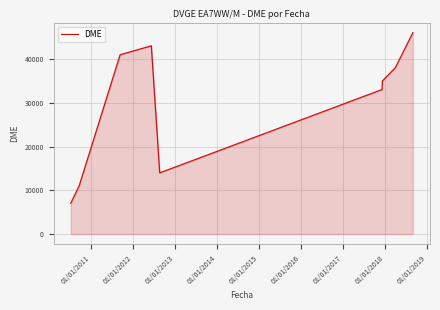

What is the greatest value displayed?

46097